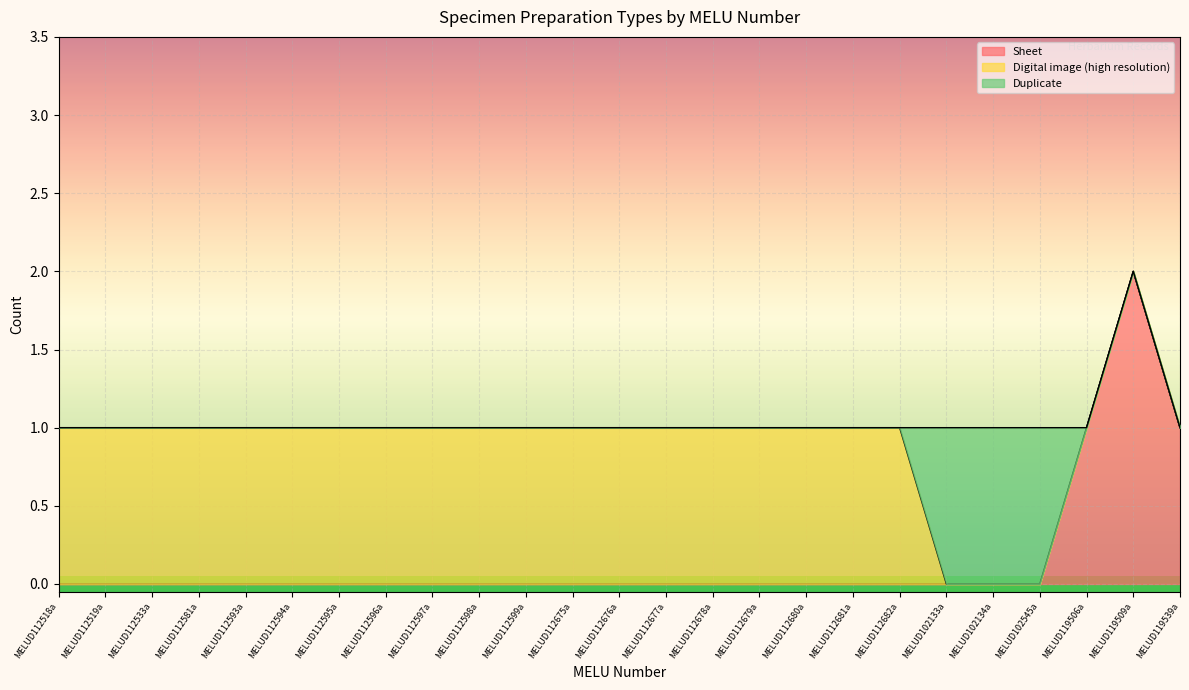

Between MELUD112596a and MELUD112598a, which series saw the biggest shift?

Sheet